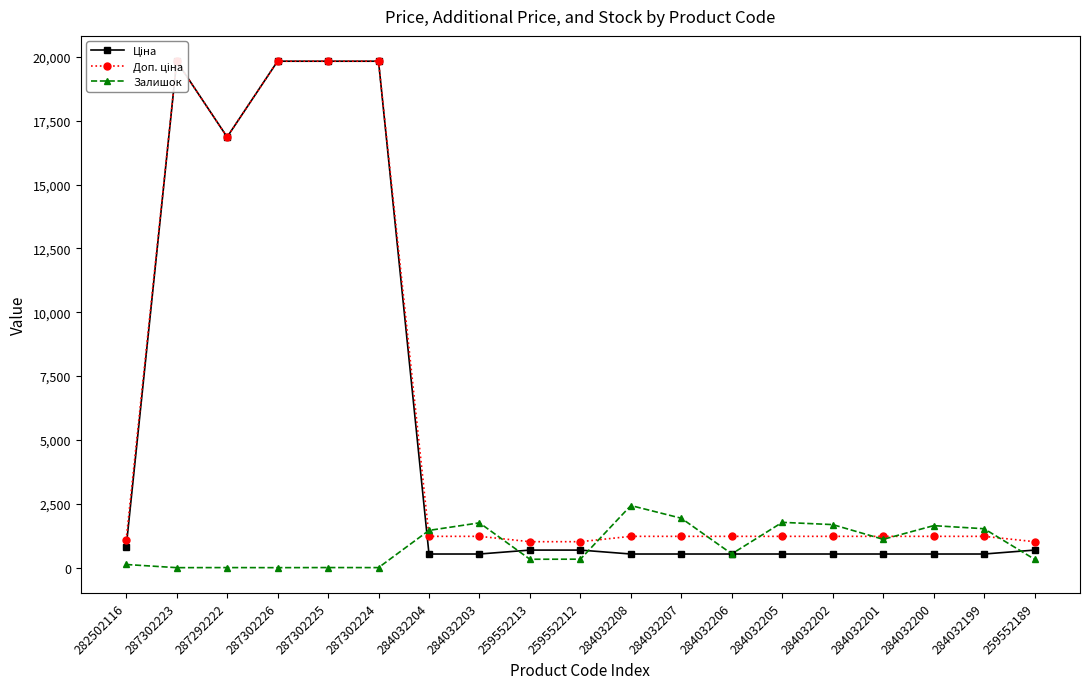

True or false: Доп. ціна has more than 0 interior local peaks.

True